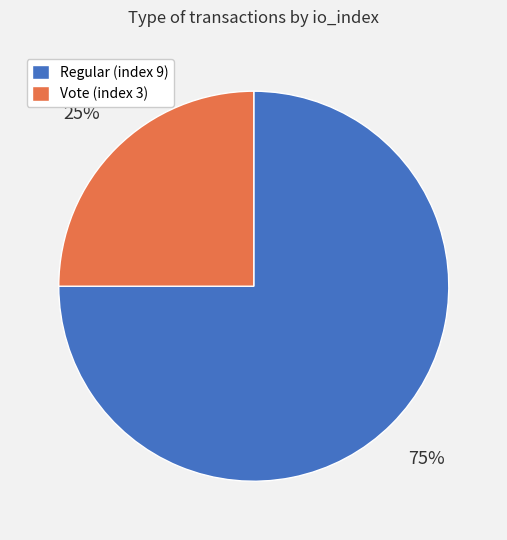

Is the sum of Regular (index 9) and Vote (index 3) greater than half?

Yes